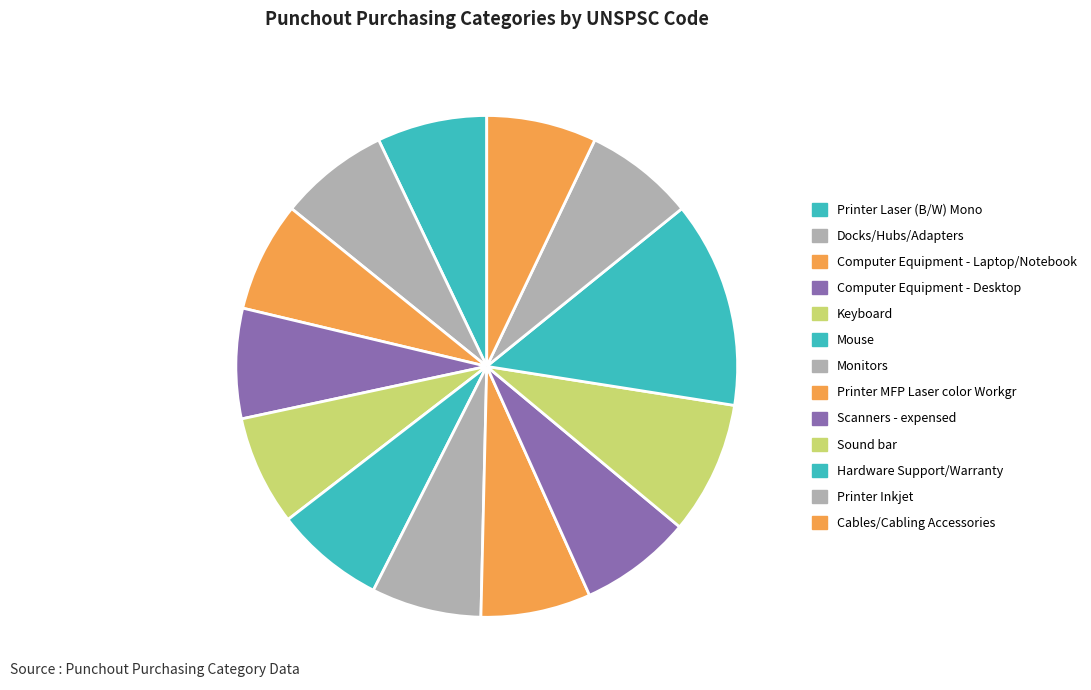

To the nearest percent, what is the combined percentage of Monitors and Scanners - expensed?

14%